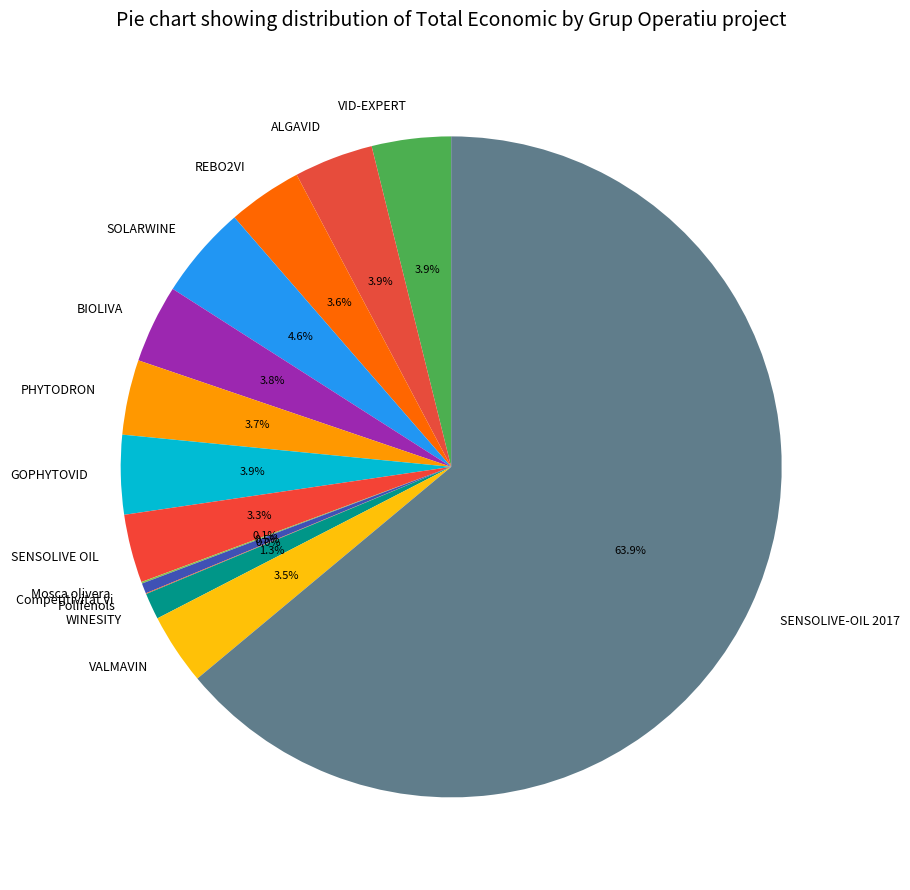

Which slice is the largest?

SENSOLIVE-OIL 2017